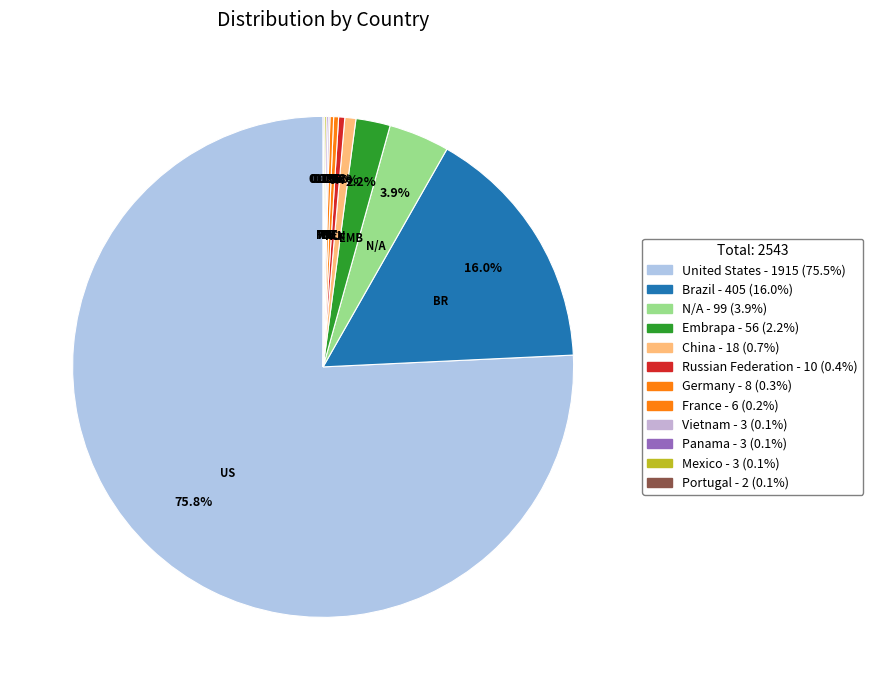

What is the change in value from France to Mexico?

-0.1